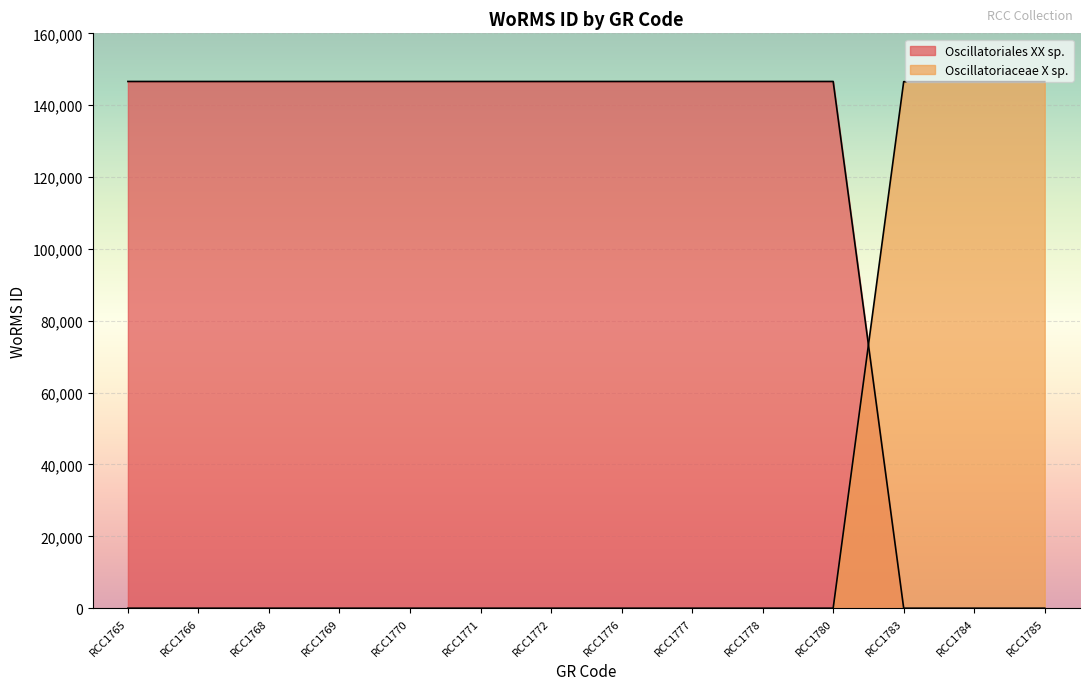

Which category has the highest value across all series?

RCC1765